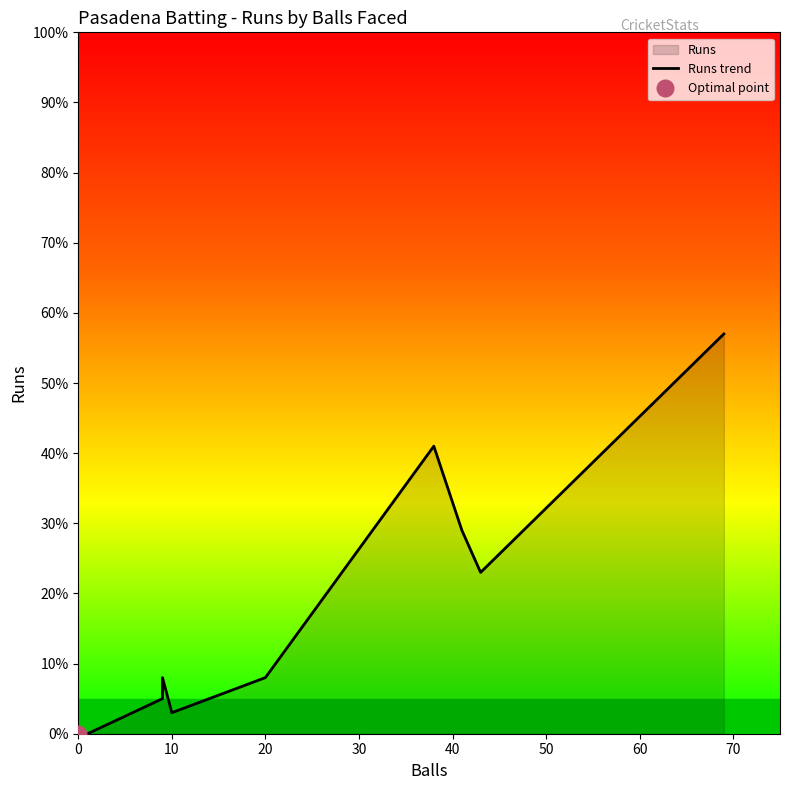

What is the maximum value shown in the chart?

57